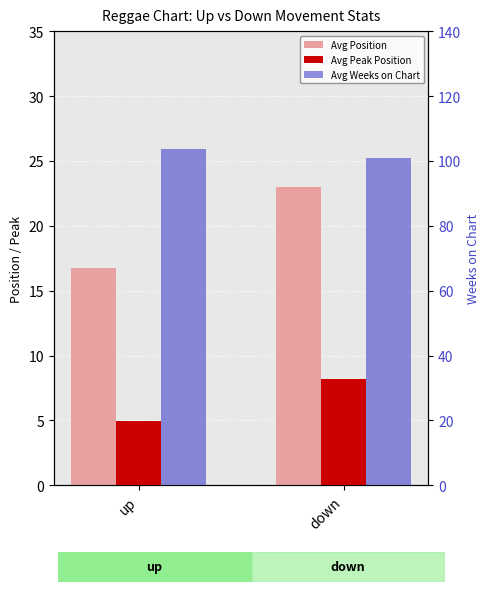

What are all the series names shown in the legend?

Avg Position, Avg Peak Position, Avg Weeks on Chart